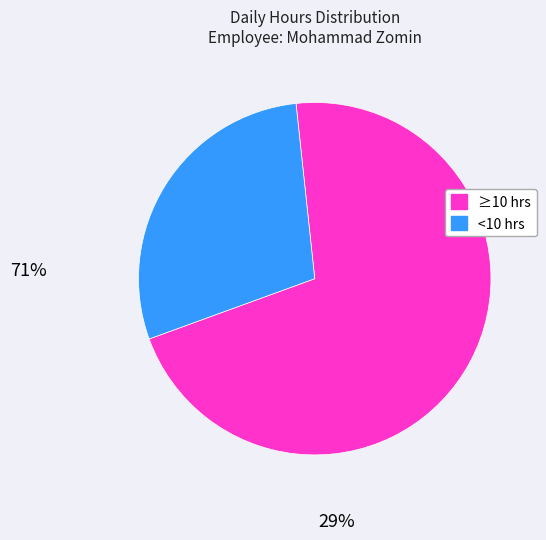

Do ≥10 hrs and <10 hrs together represent more than half of the pie?

Yes